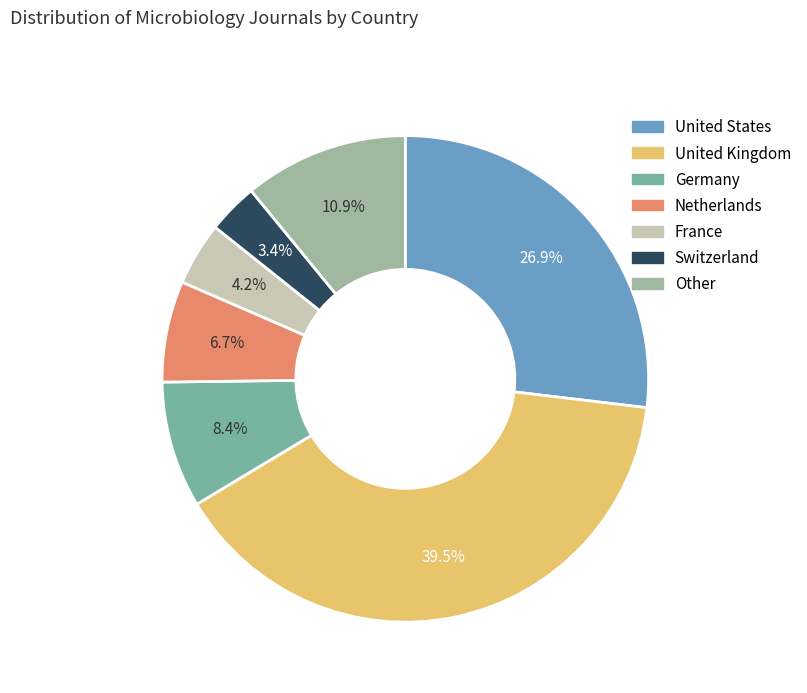

To the nearest percent, what is the difference between the United Kingdom and Germany slice percentages?

31%